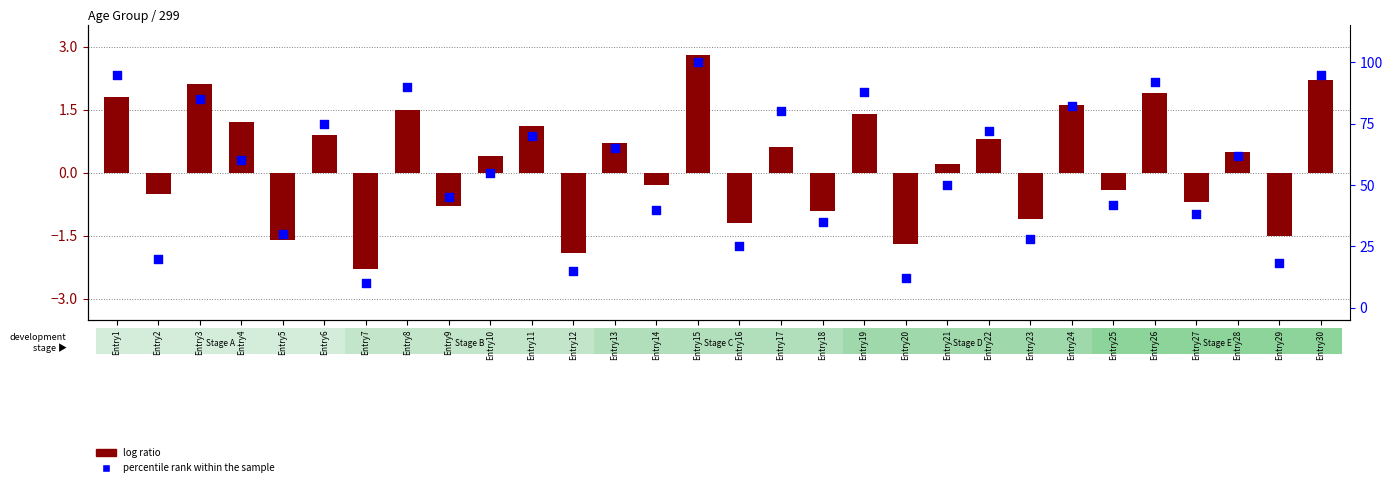

Approximately how many times larger is the value at Entry11 compared to Entry29?

3.9